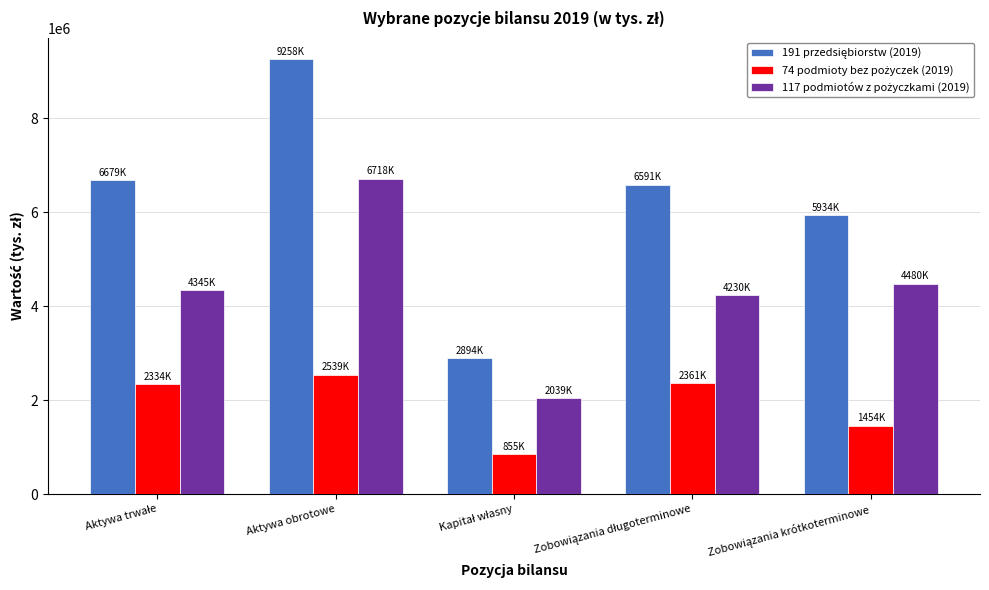

What is the smallest value displayed?

854961